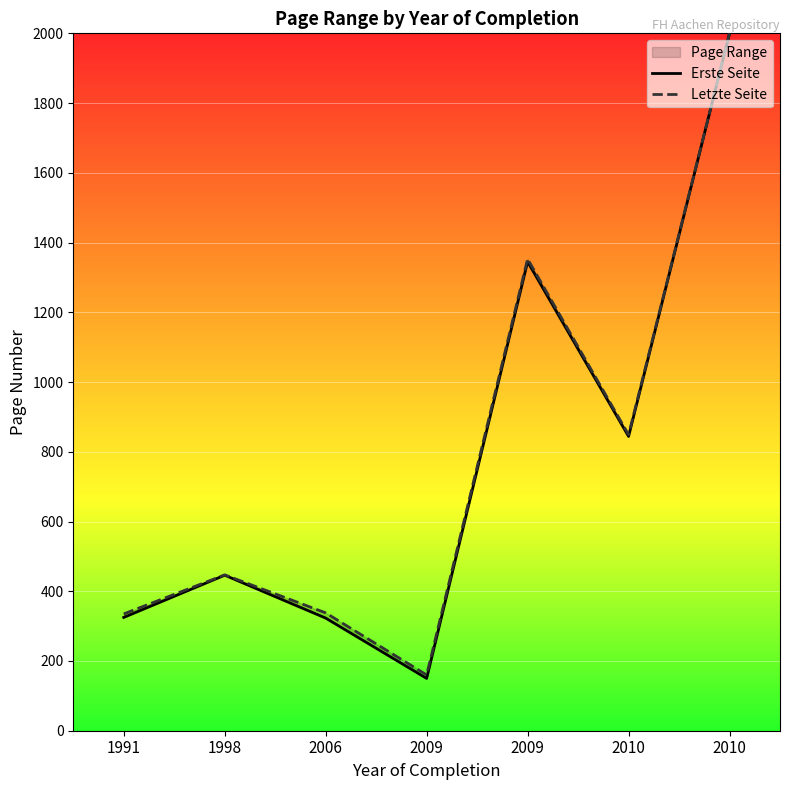

Rank the series at 2009 from highest to lowest value.

Letzte Seite, Erste Seite